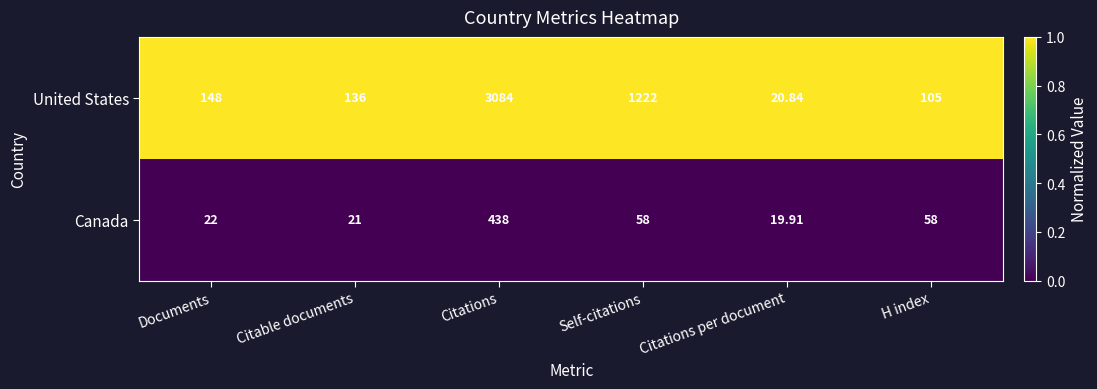

Which series has the largest range (max minus min)?

United States